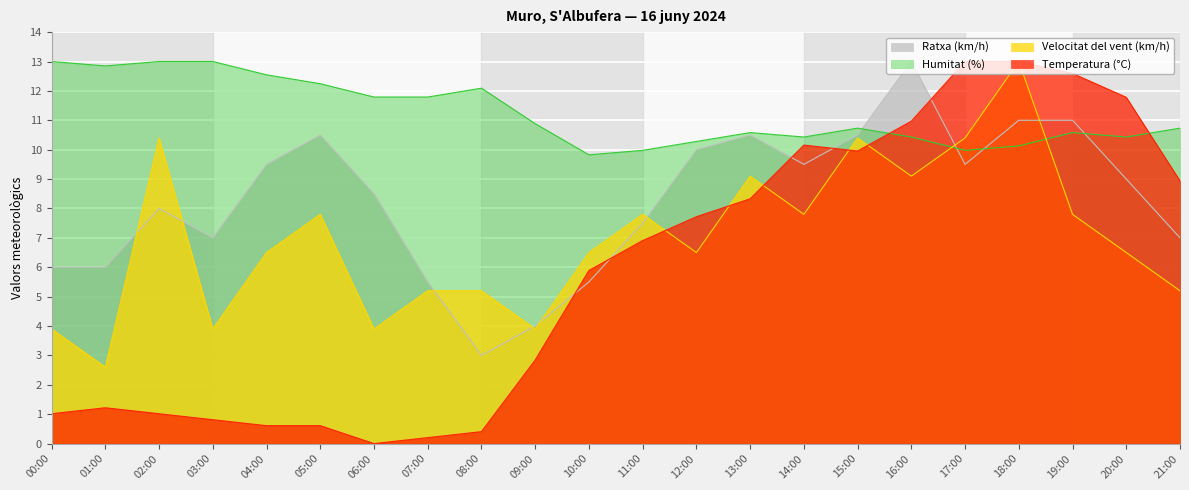

Which series changed the most between 13:00 and 14:00?

Temperatura (°C)